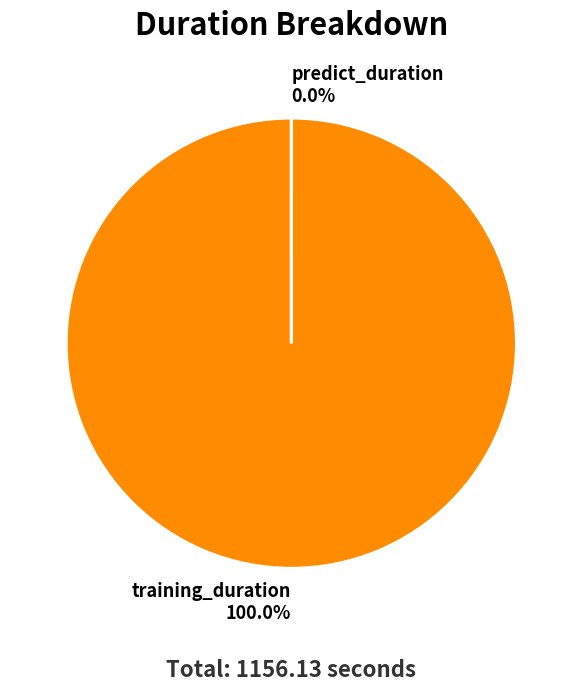

Is training_duration the majority of the pie?

Yes